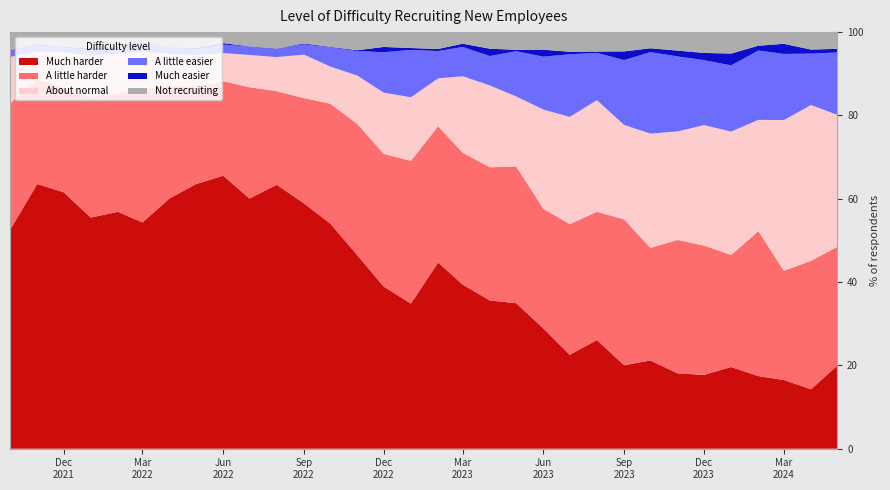

Reading right to left, extract all data points from this chart.

Much harder: 19.9	14.3	16.5	17.4	19.6	17.7	18.1	21.2	20.0	26.1	22.5	28.9	34.9	35.6	39.4	44.7	34.8	38.9	46.4	54.0	58.9	63.4	60.0	65.5	63.5	60.1	54.3	56.9	55.5	61.6	63.5	52.5
A little harder: 28.5	30.8	26.2	34.8	26.9	31.1	32.0	27.0	35.0	30.8	31.4	28.7	32.8	32.0	31.7	32.7	34.2	31.9	31.5	28.8	25.3	22.5	26.7	22.7	23.3	27.0	32.1	28.4	28.7	24.9	25.3	30.4
About normal: 31.7	37.4	36.2	26.7	29.6	28.9	26.1	27.4	22.7	26.8	25.8	23.8	16.8	19.6	18.4	11.5	15.3	14.7	11.6	8.9	10.4	8.2	7.8	6.8	7.7	7.7	8.9	9.5	10.2	8.7	6.4	11.2
A little easier: 14.9	12.3	15.9	16.6	15.9	15.6	18.0	19.6	15.6	11.3	15.0	12.7	10.9	7.0	7.0	6.5	11.3	9.7	5.9	4.6	2.5	2.1	2.0	2.0	1.4	1.6	2.0	1.4	1.4	1.2	1.6	1.6
Much easier: 0.9	1.0	2.4	1.1	2.8	1.7	1.4	0.9	2.1	0.3	0.6	1.7	0.3	1.8	0.8	0.5	0.5	1.3	0.2	0.1	0.2	0.0	0.0	0.3	0.3	0.0	0.2	0.3	0.3	0.1	0.2	0.1
Not recruiting: 4.0	4.2	2.8	3.3	5.1	5.0	4.4	3.9	4.6	4.7	4.7	4.2	4.2	4.0	2.8	4.0	3.8	3.6	4.3	3.5	2.7	3.9	3.4	2.7	3.8	3.6	2.4	3.4	3.9	3.5	2.9	4.3